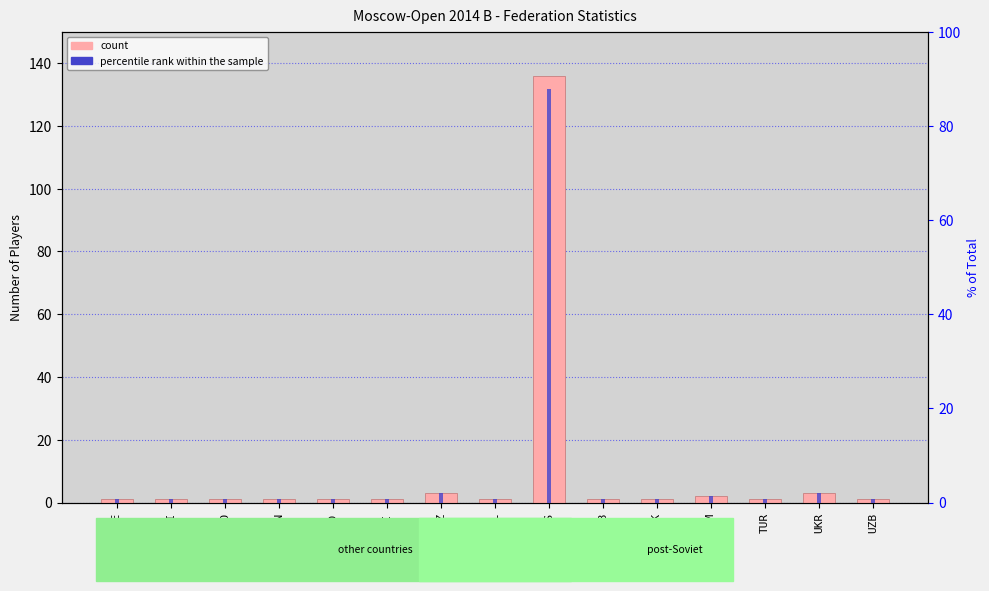

The value of count at AZE is 1.0. True or false?

True